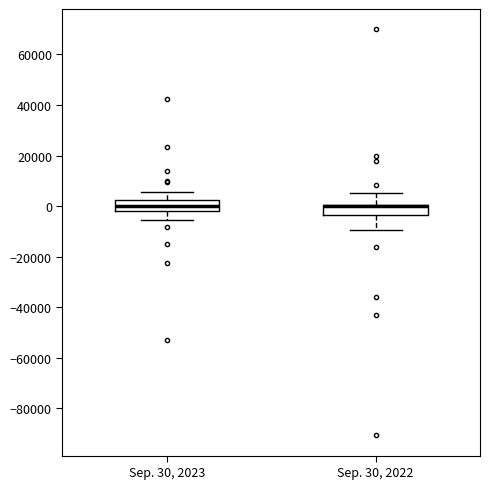

Where does the lower whisker of the box for Sep. 30, 2023 end on the y-axis? The values are not printed on the chart, so give them approximately, as read against the axis.

-6000